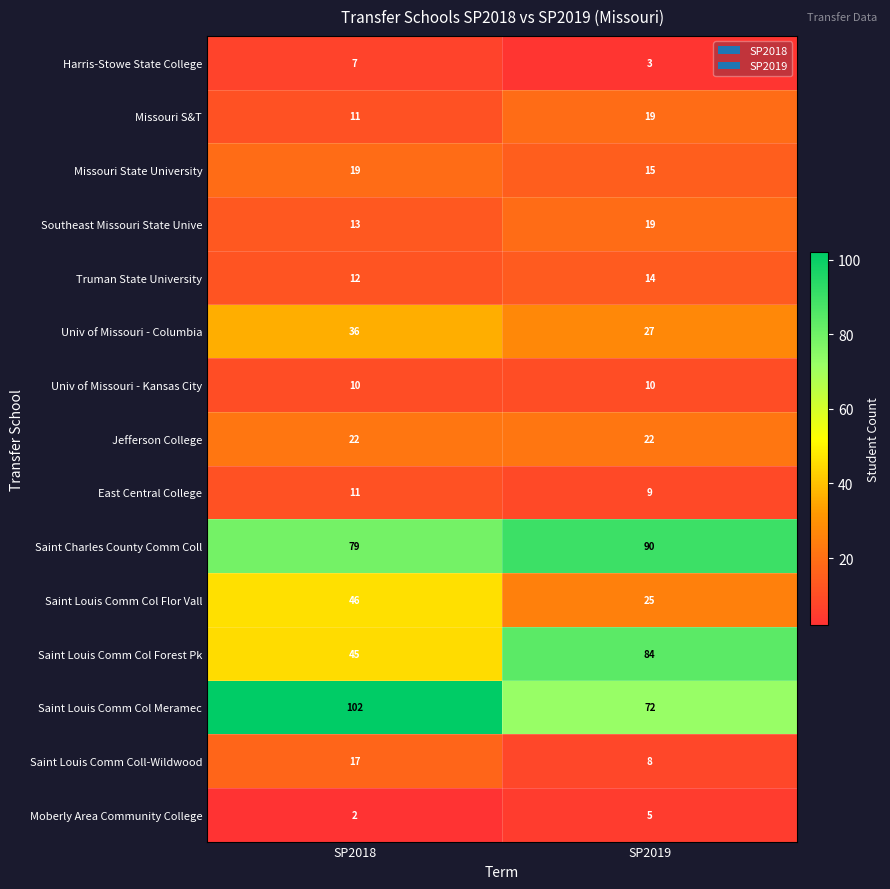

Is the value of Saint Louis Comm Col Forest Pk at SP2019 greater than the value of Saint Charles County Comm Coll at SP2018?

Yes